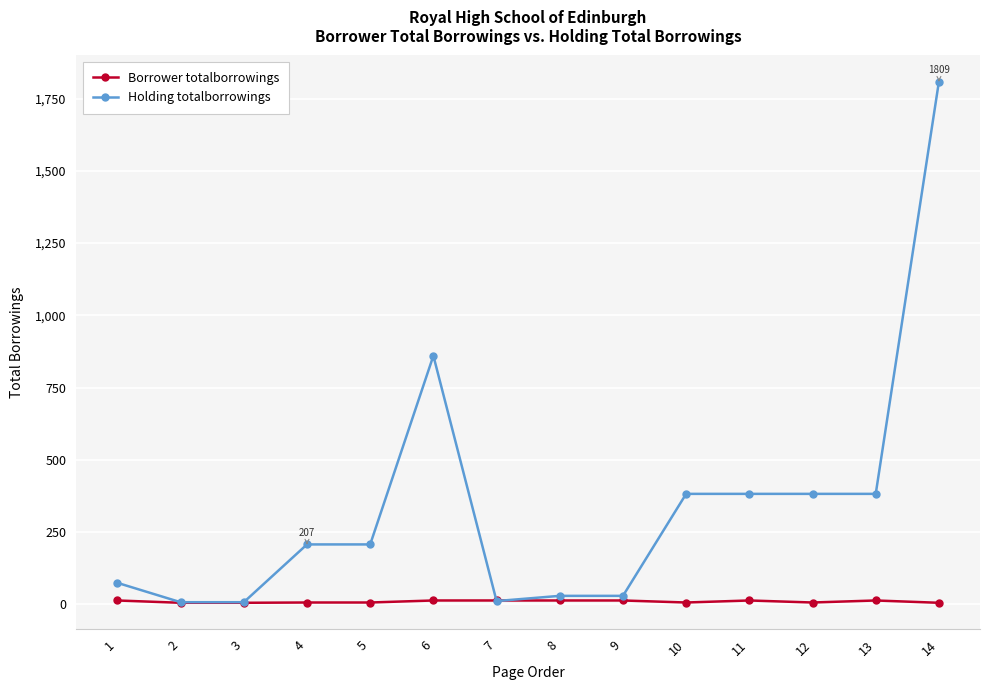

Which series has the widest spread of values?

Holding totalborrowings